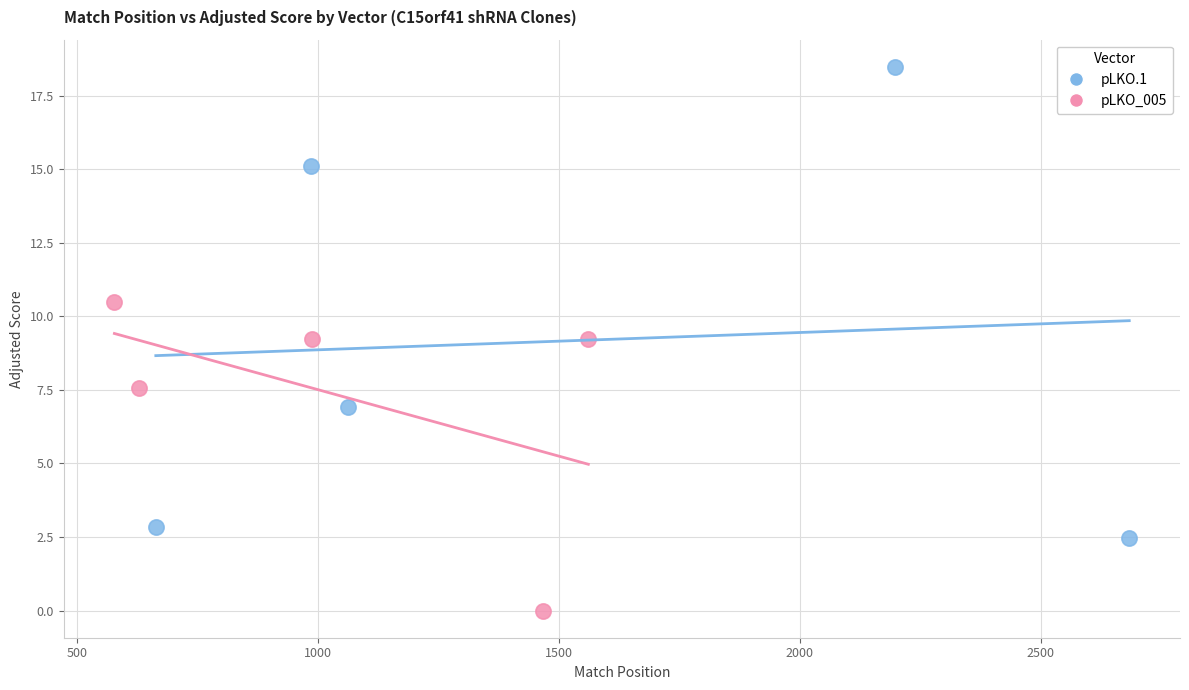

Which series contains the lowest Y value?

pLKO_005